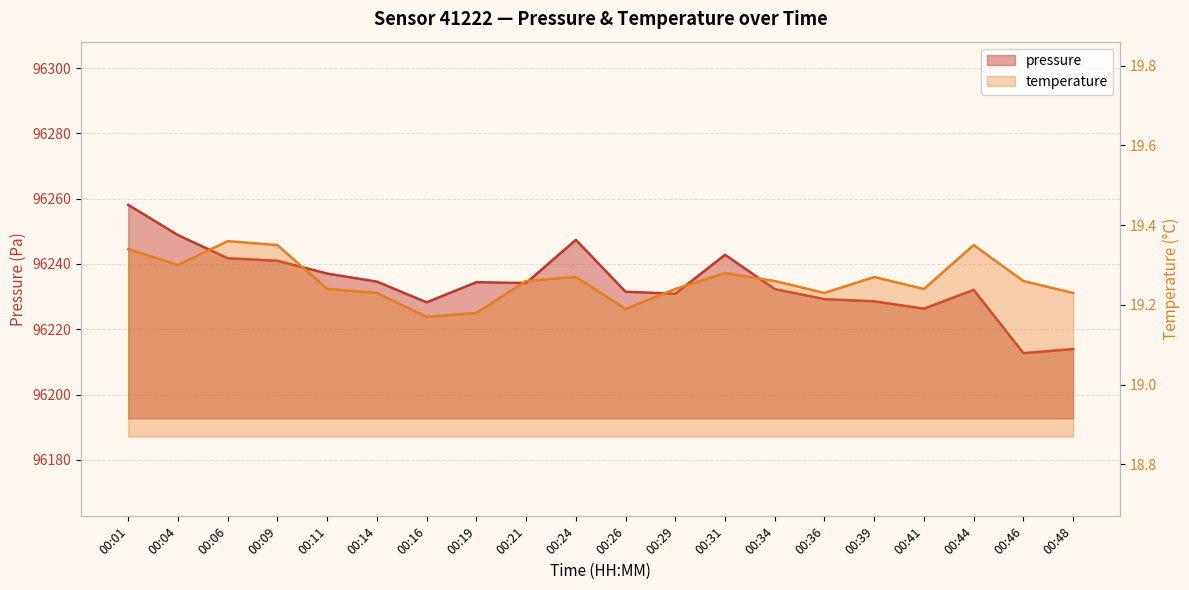

What are all the series names shown in the legend?

pressure, temperature